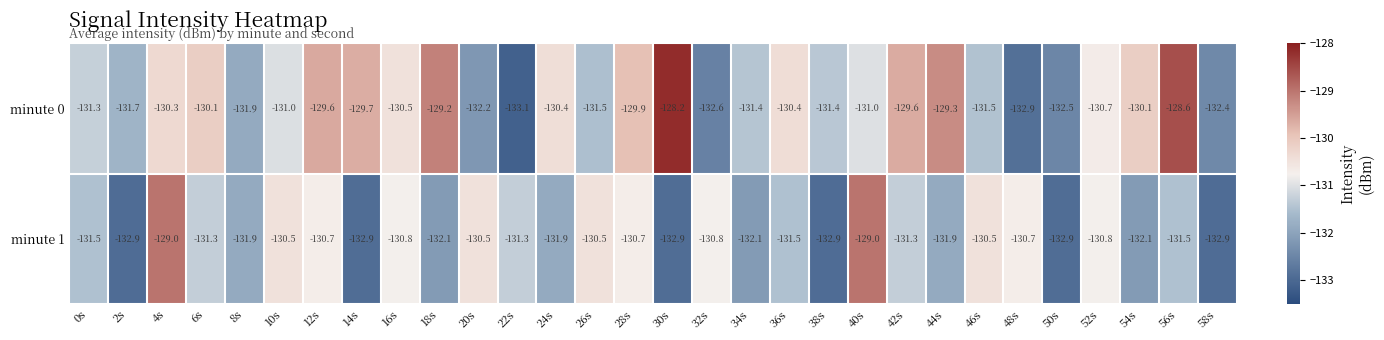

Rank the series by their average value, from lowest to highest.

minute 1, minute 0